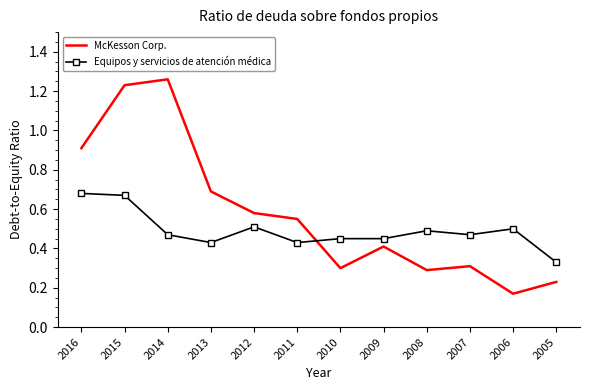

At which category does the chart reach its peak across all series?

2014